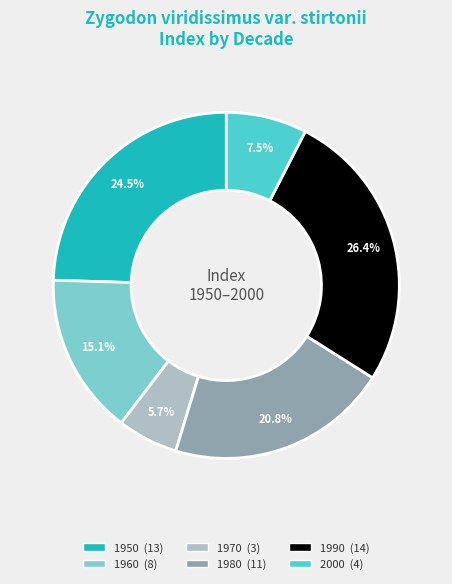

How many slices are in this pie chart?

6